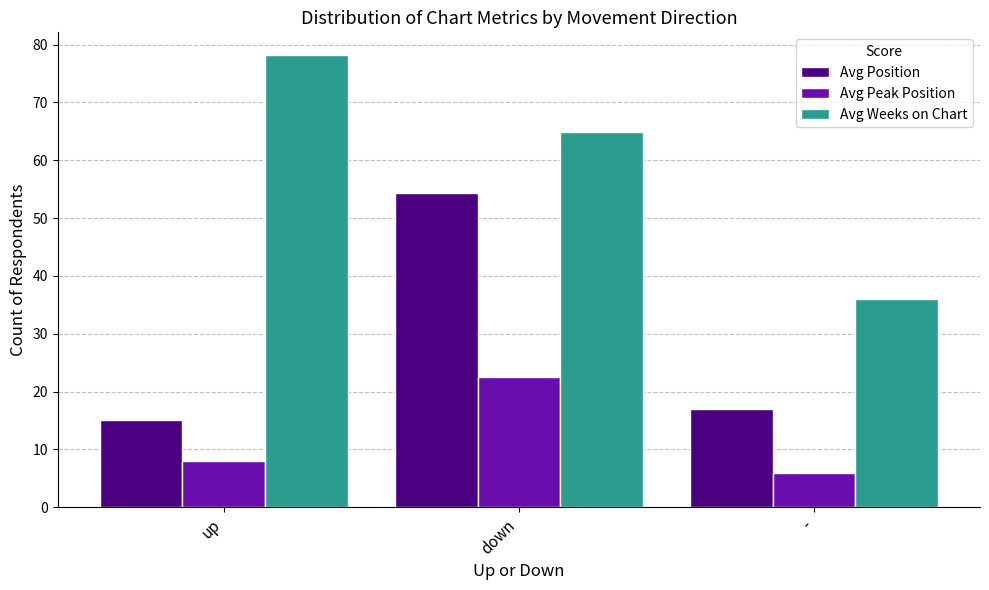

What is the value of the Avg Position bar at the 2nd from the left?

54.4